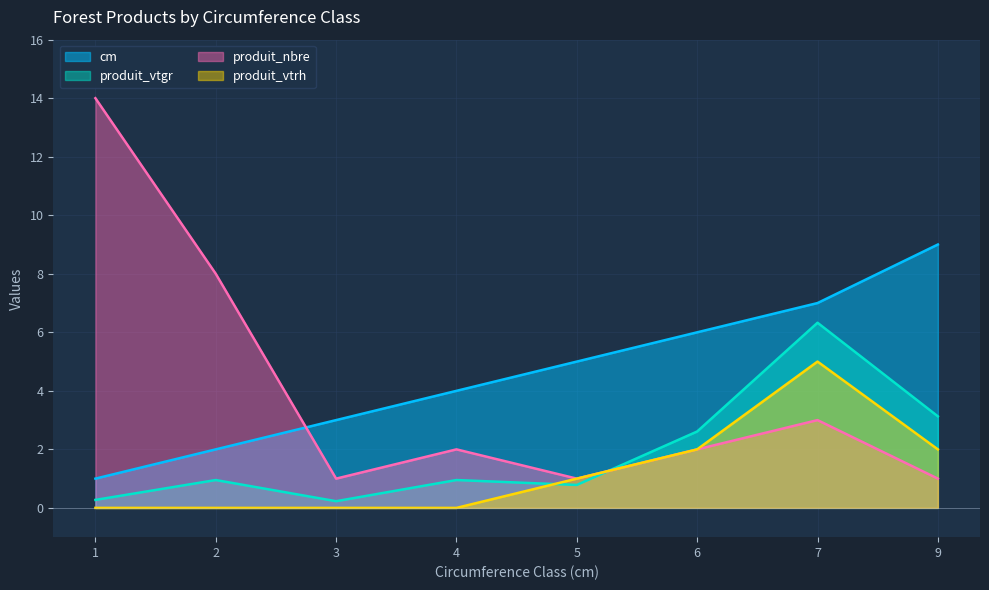

After their last crossing, which series has the higher values: cm or produit_nbre?

cm